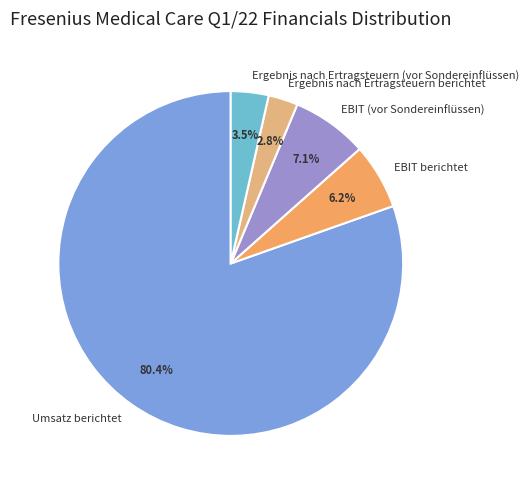

Rank the categories by value from lowest to highest.

Ergebnis nach Ertragsteuern berichtet, Ergebnis nach Ertragsteuern (vor Sondereinflüssen), EBIT berichtet, EBIT (vor Sondereinflüssen), Umsatz berichtet